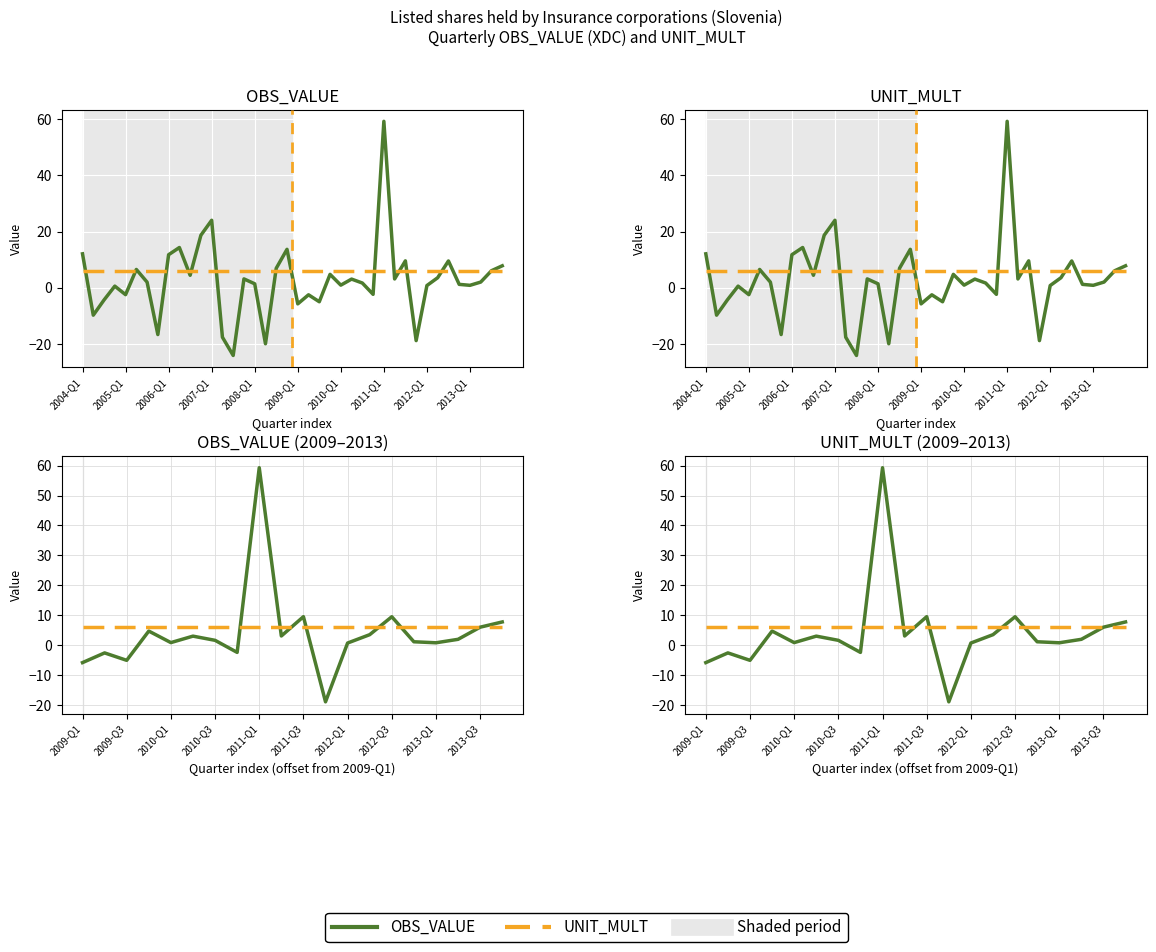

What is the value of the UNIT_MULT point at the 9th from the left?

6.0